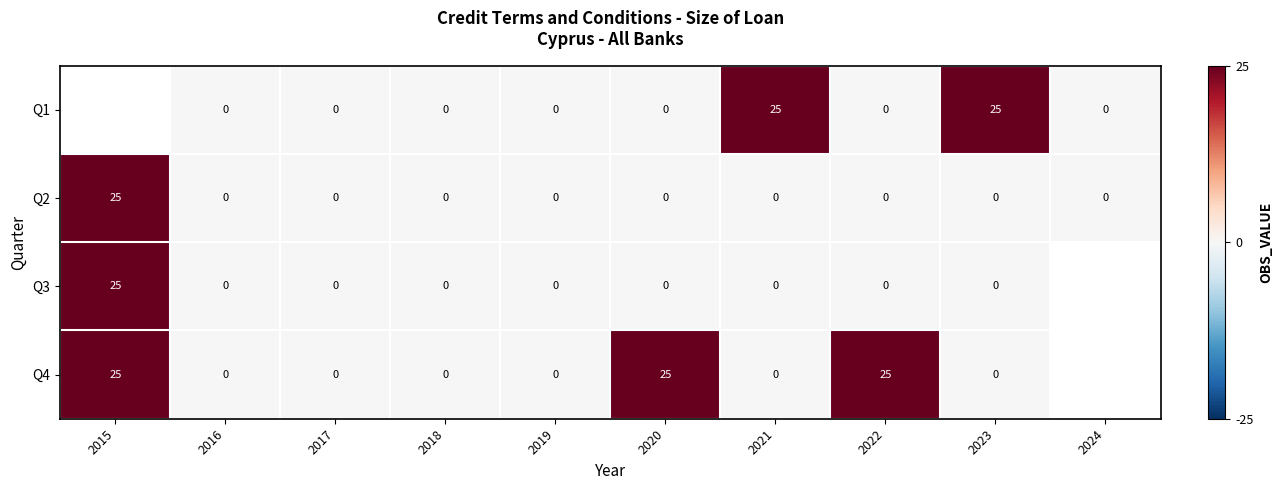

At which category does the chart reach its peak across all series?

2021